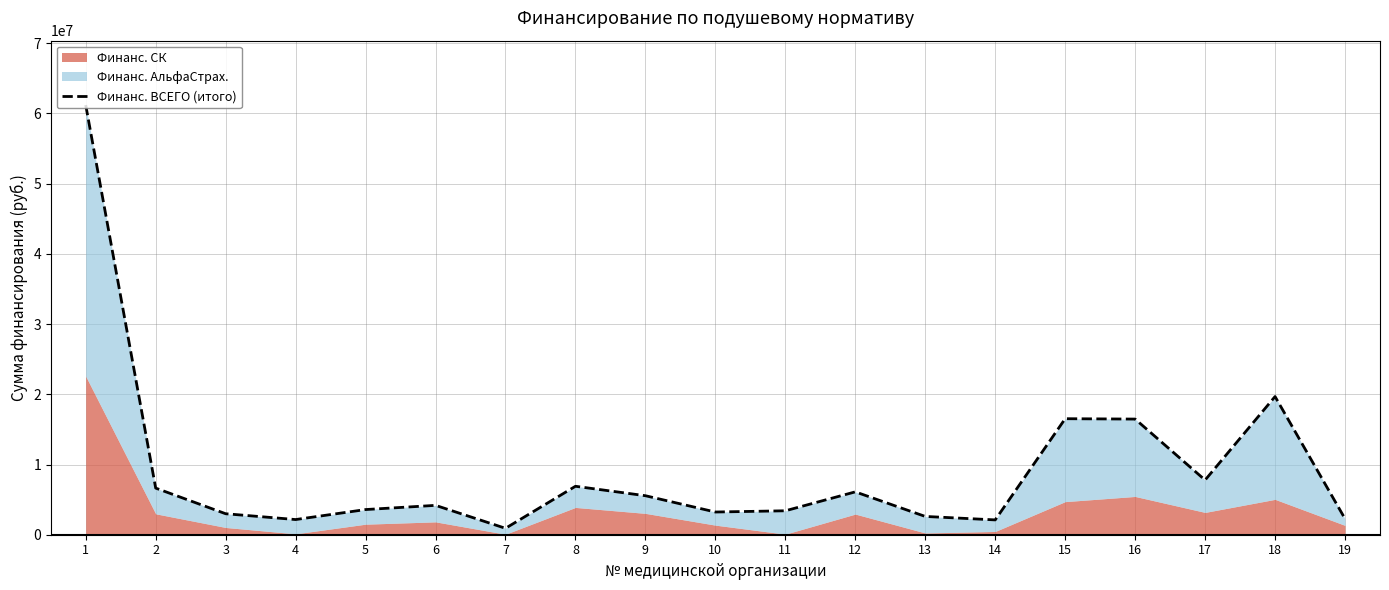

How many lines are shown in the chart?

1